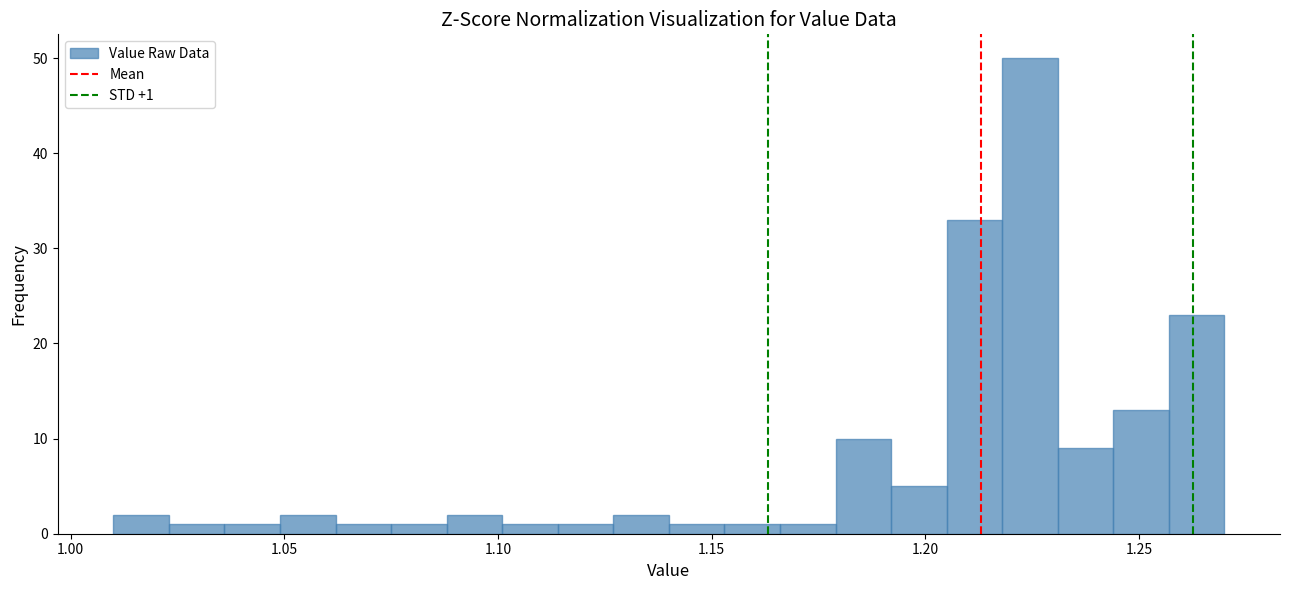

Read against the x-axis, roughly where is the centre of the tallest bar?

1.225